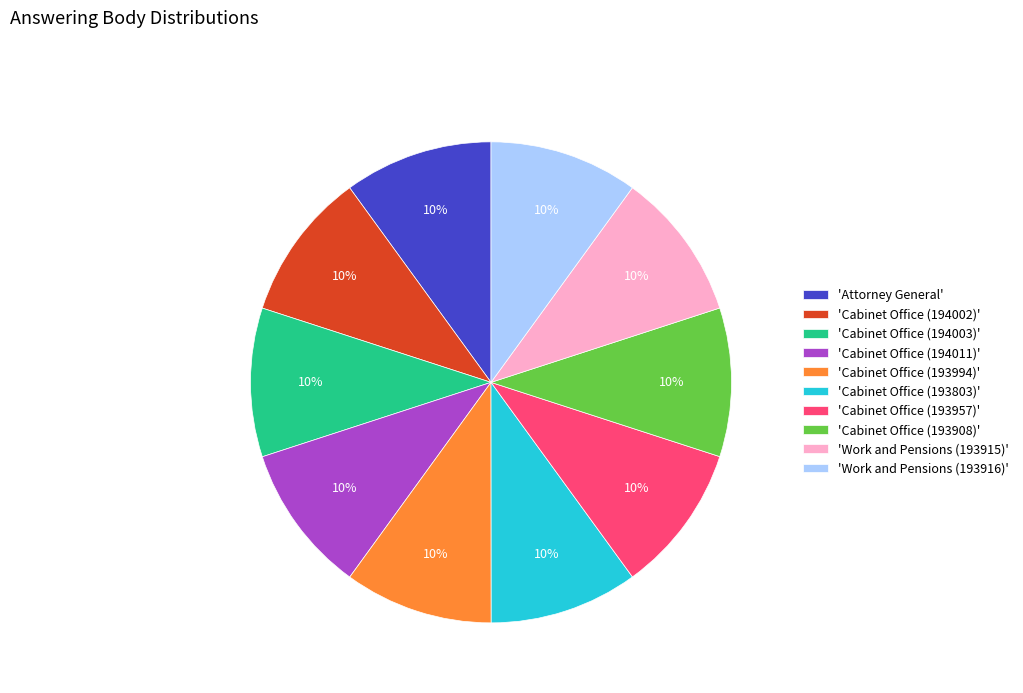

Do 'Cabinet Office (193957)' and 'Cabinet Office (193994)' together represent more than half of the pie?

No